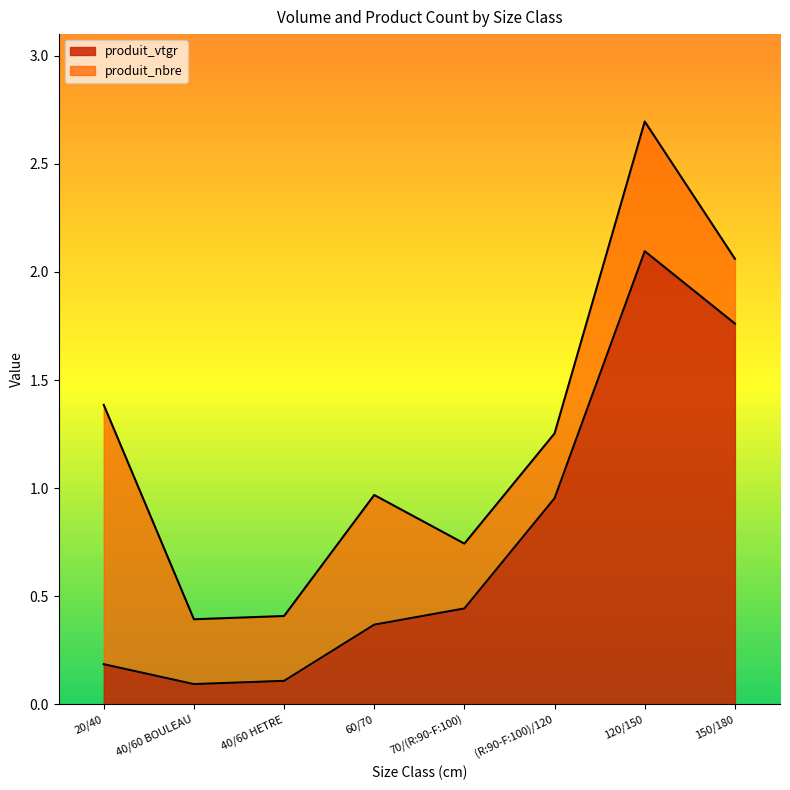

The value at 150/180 is 3.0. True or false?

False